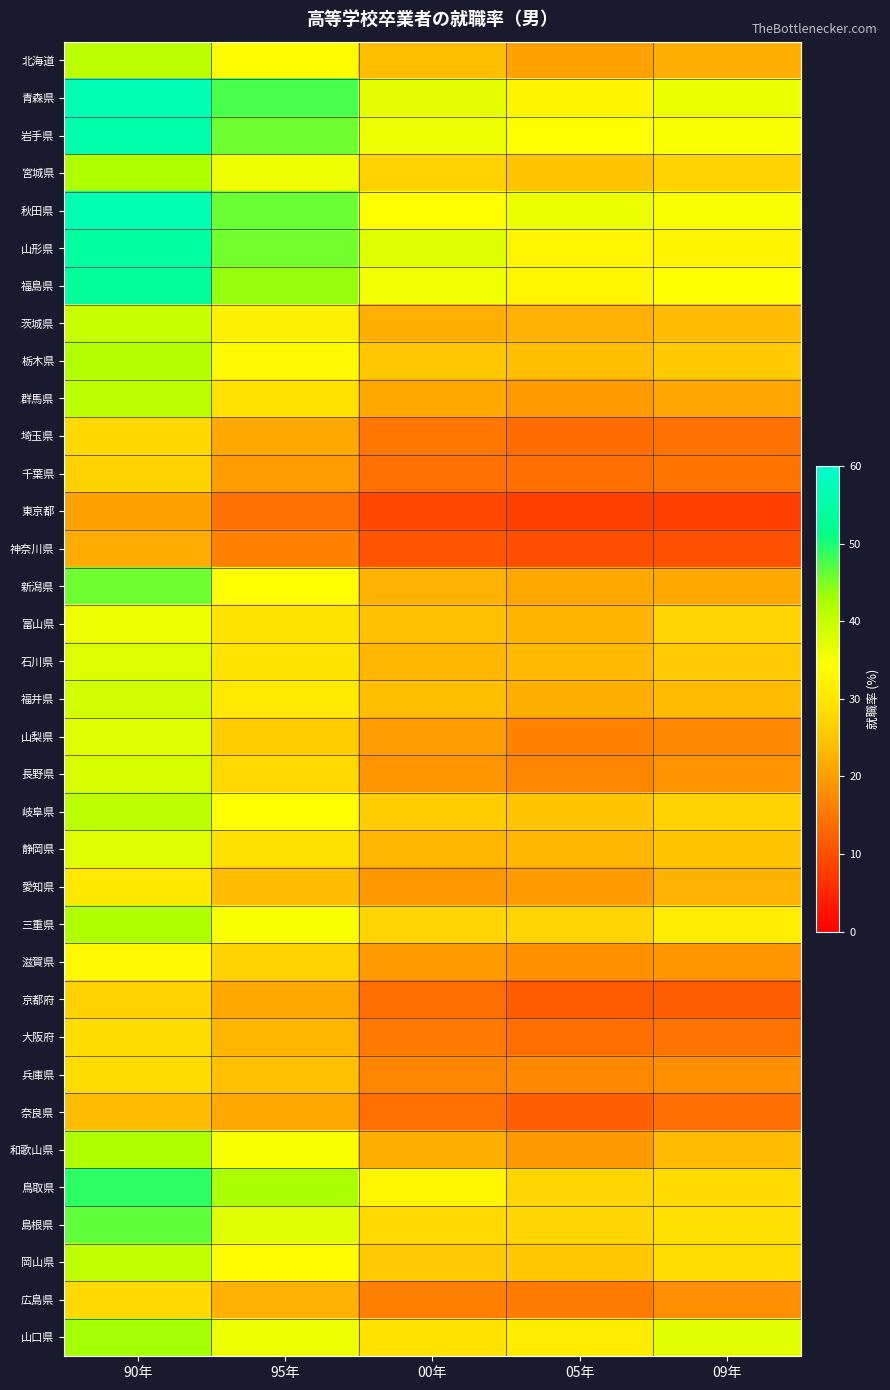

How many data points does each series have?

5